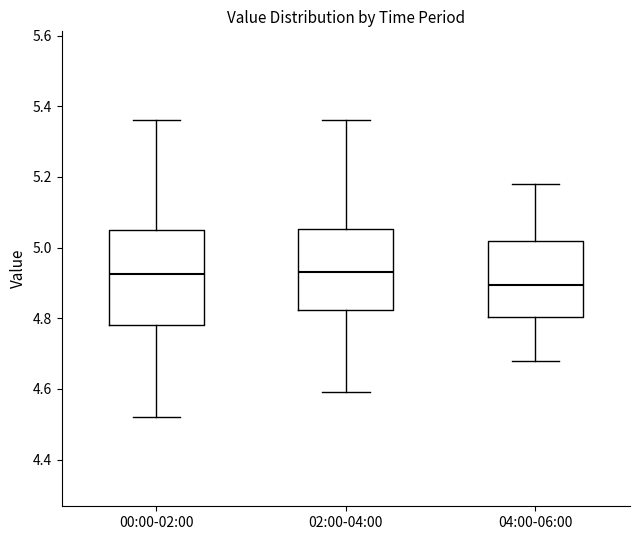

Comparing the boxes themselves (not the whiskers), which one is the tallest?

00:00-02:00